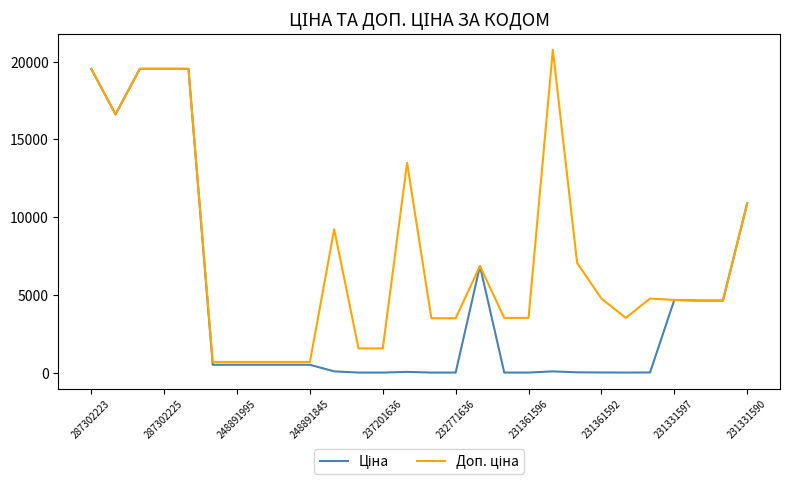

What is the greatest value displayed?

20760.8